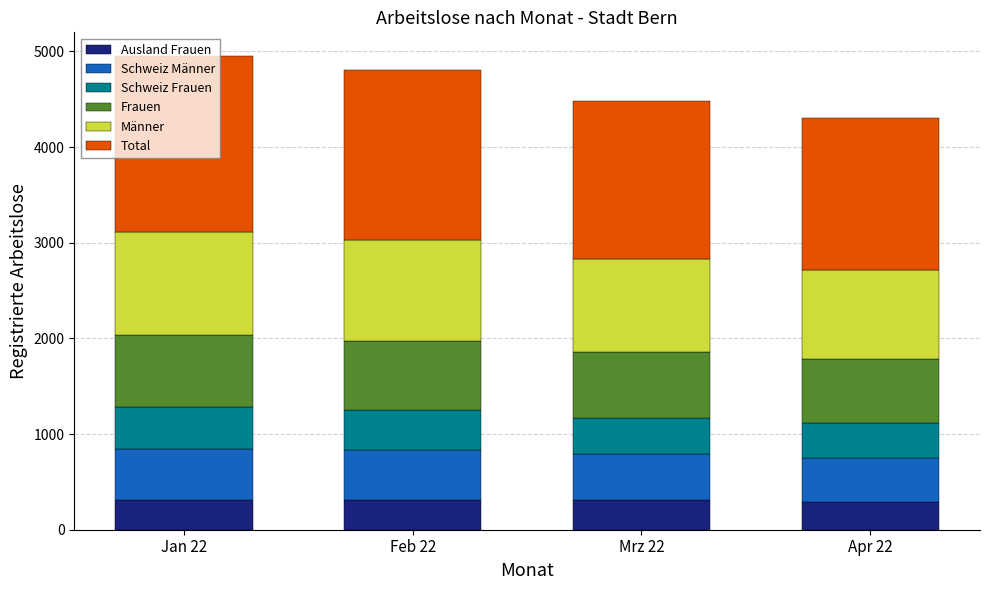

Count the number of categories in the chart.

4